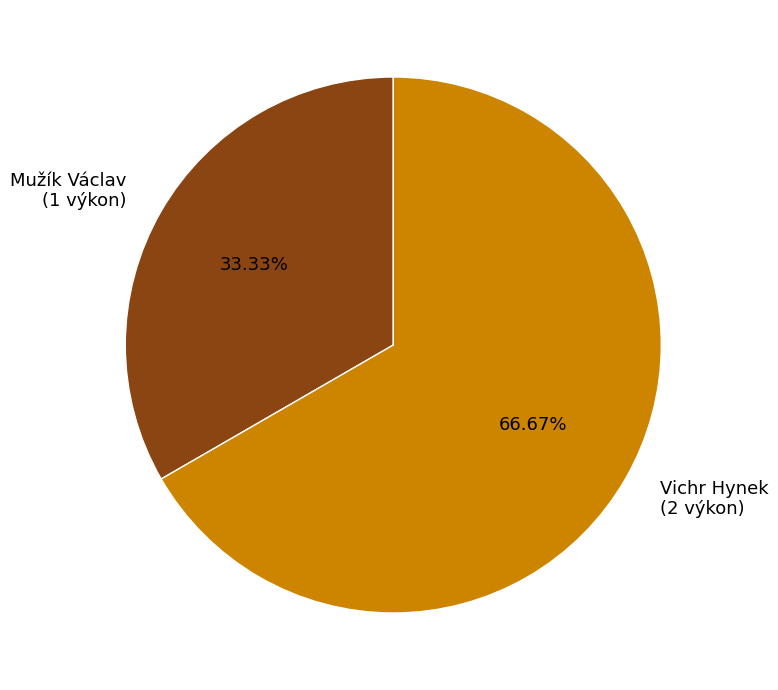

To the nearest percent, what is the difference between the Vichr Hynek and Mužík Václav slice percentages?

33%